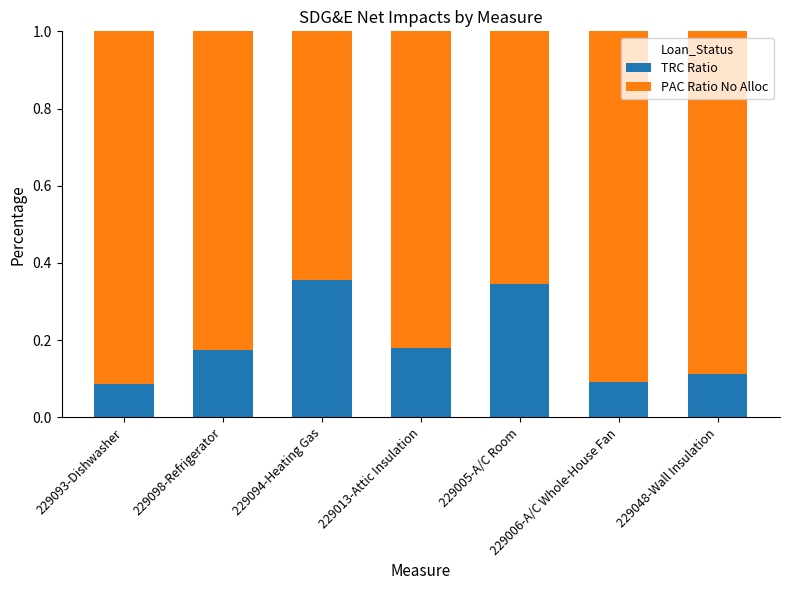

Is it true that TRC Ratio equals 0.0 at 229006-A/C Whole-House Fan?

False